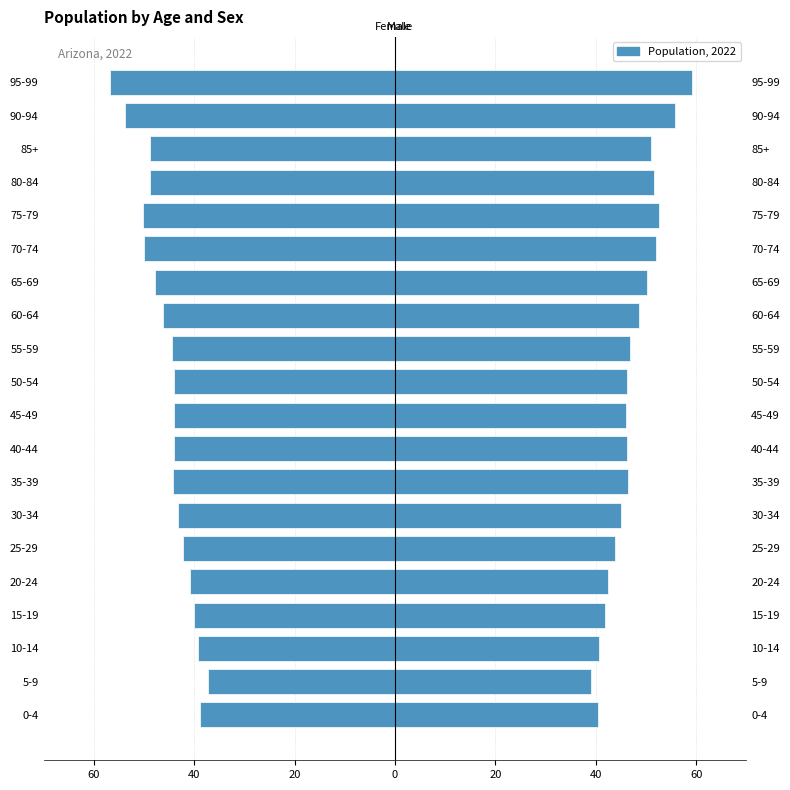

How many values in the Female series exceed -44?

8